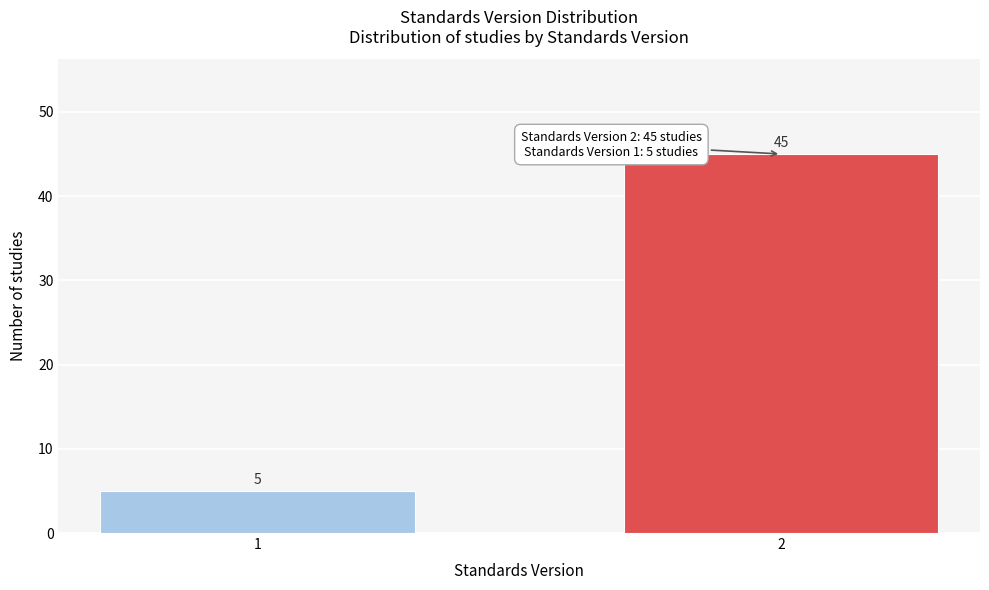

Reading left to right, transcribe all the data shown in this chart.

5	45